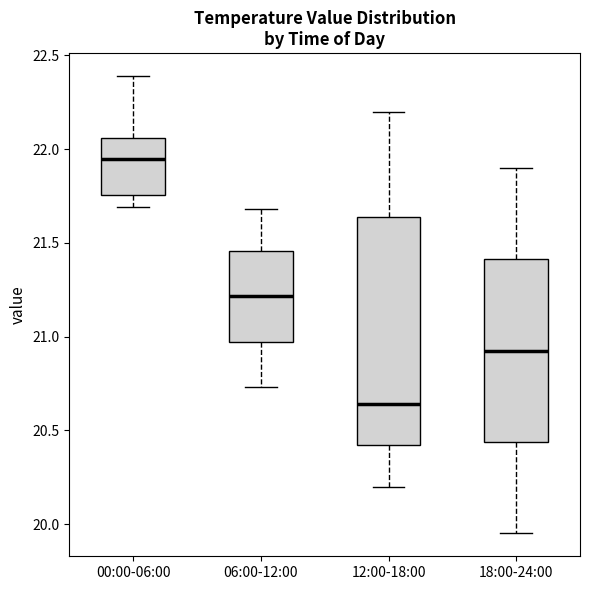

Reading left to right, transcribe this box plot: for each box, give where its median line is, the range the box spans, and where its two whiskers end, as read against the y-axis. The values are not printed on the chart, so give them approximately, as read against the axis.

00:00-06:00: median 21.95, box 21.75 to 22.05, whiskers 21.70 to 22.40
06:00-12:00: median 21.20, box 20.95 to 21.45, whiskers 20.75 to 21.70
12:00-18:00: median 20.65, box 20.40 to 21.65, whiskers 20.20 to 22.20
18:00-24:00: median 20.95, box 20.45 to 21.40, whiskers 19.95 to 21.90